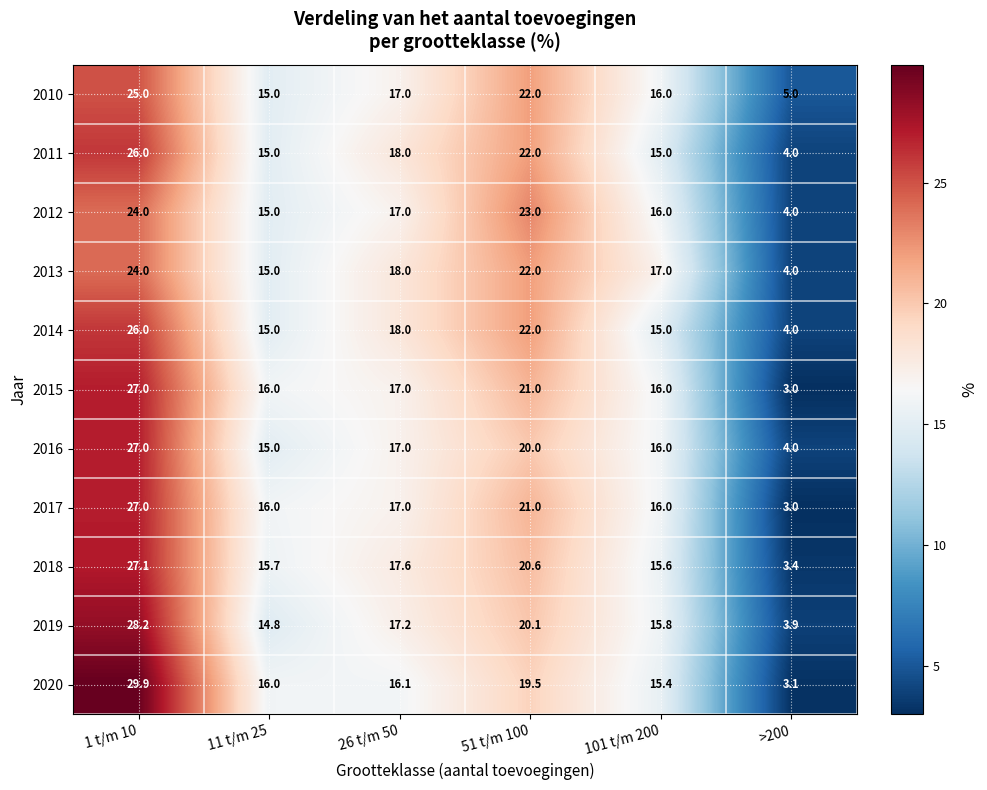

Between 1 t/m 10 and >200, which series saw the biggest shift?

2020